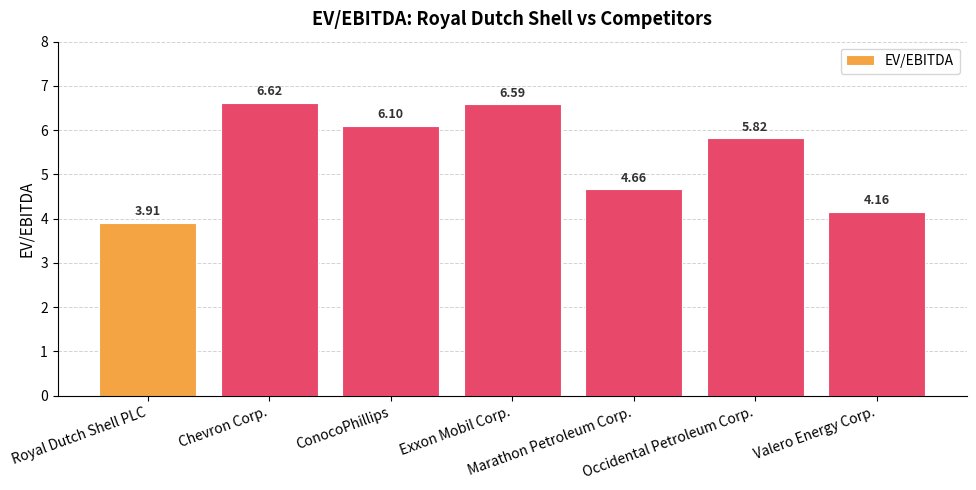

What is the average value?

5.4